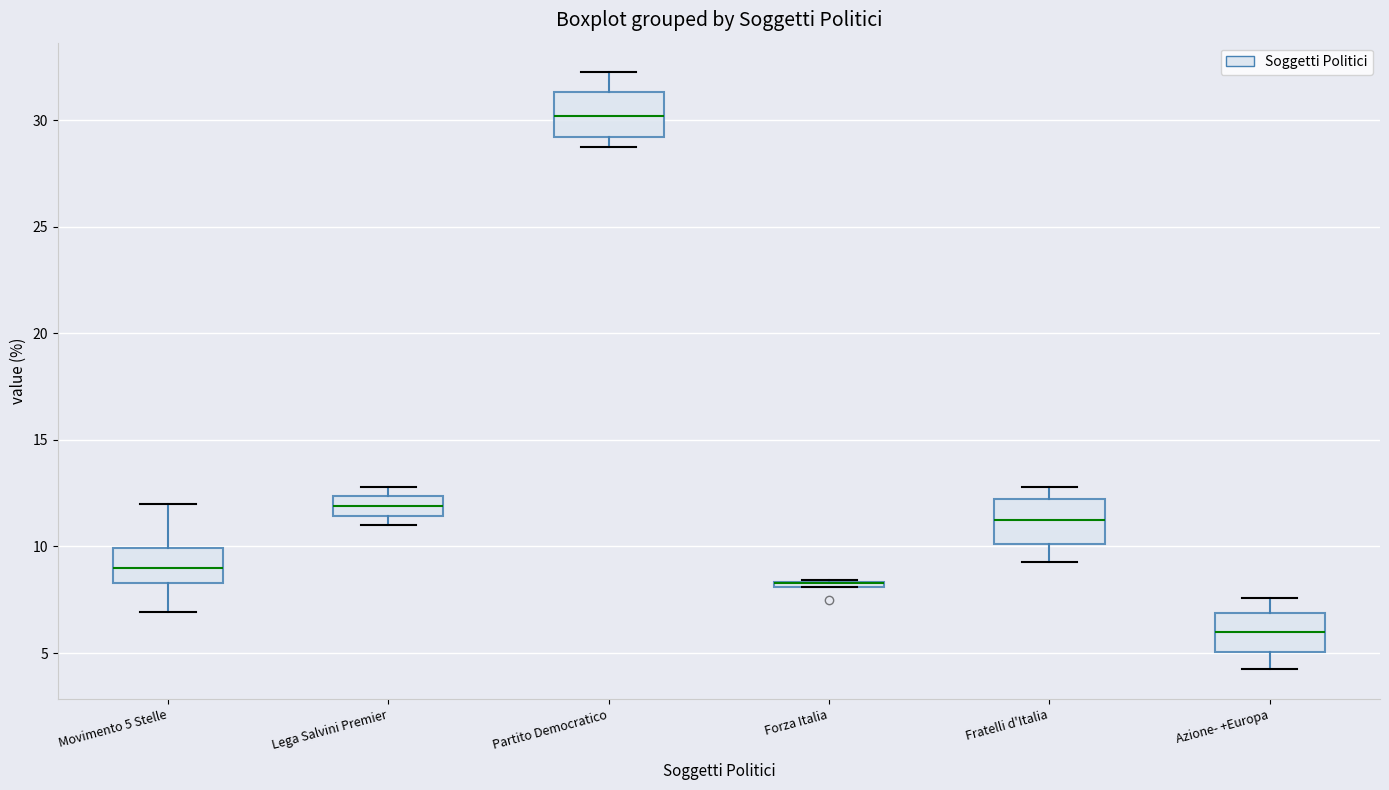

Where is the lower edge of the box for Lega Salvini Premier on the y-axis? The values are not printed on the chart, so give them approximately, as read against the axis.

11.5